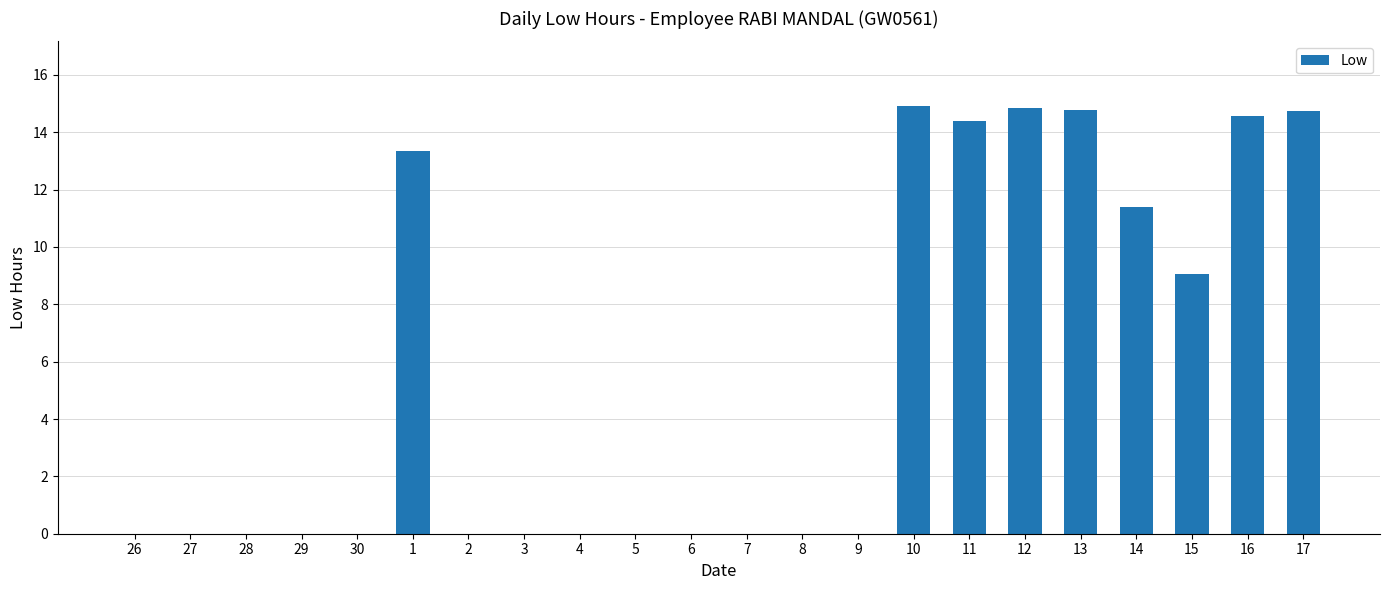

The chart shows a value of 0.0 at 9. True or false?

True